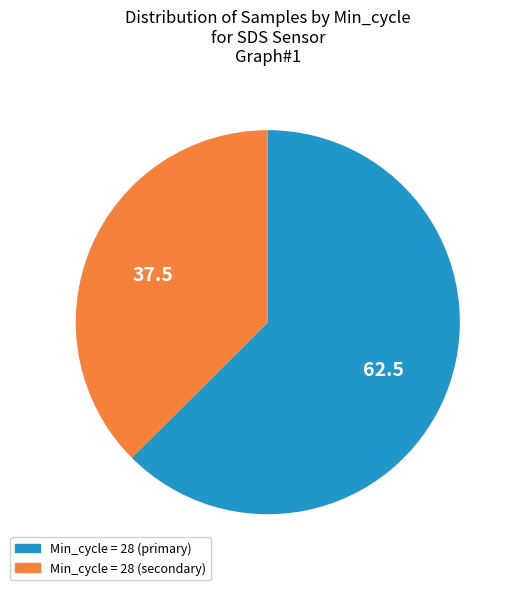

Does any single category account for the majority?

Yes